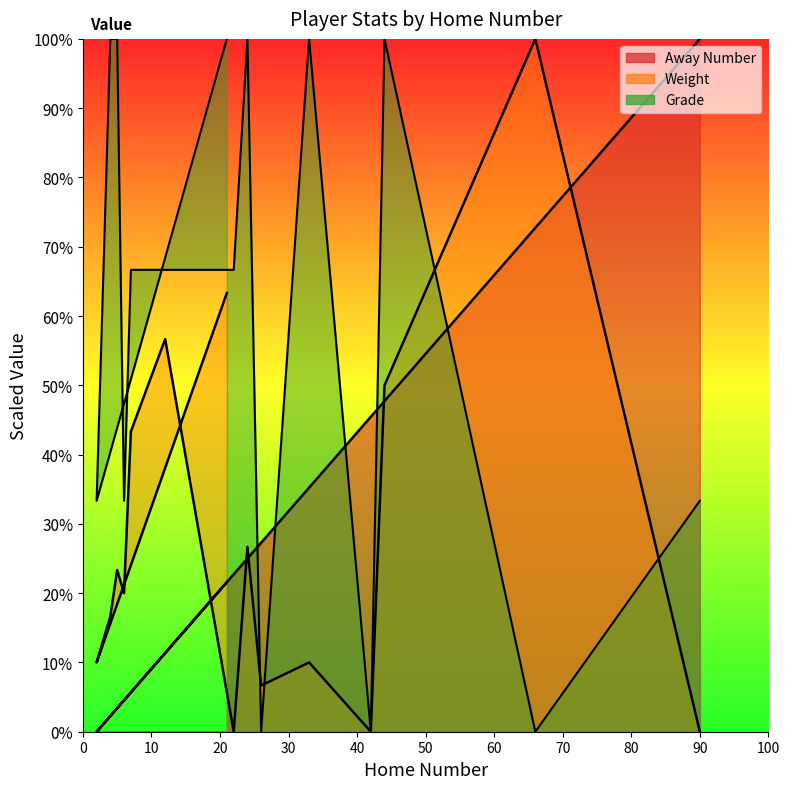

Does the chart display data point markers on the line(s)?

No